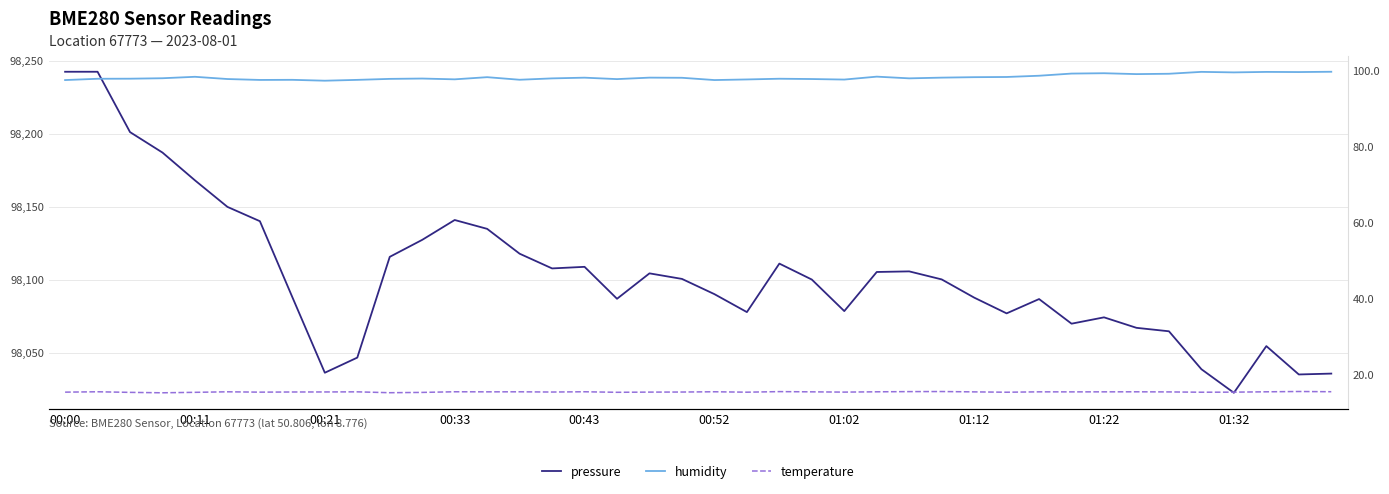

At which label is temperature closest to 15?

00:33